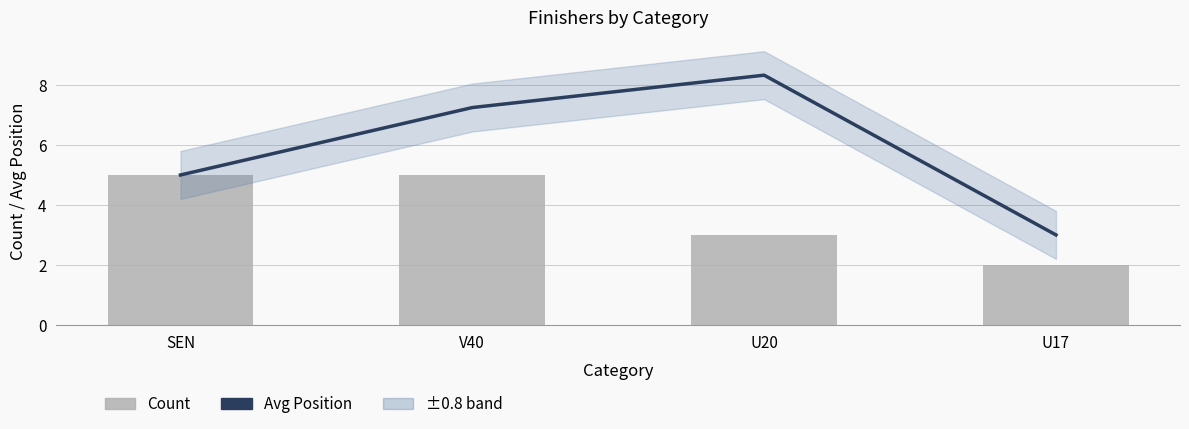

At how many categories does at least one series exceed 7?

2